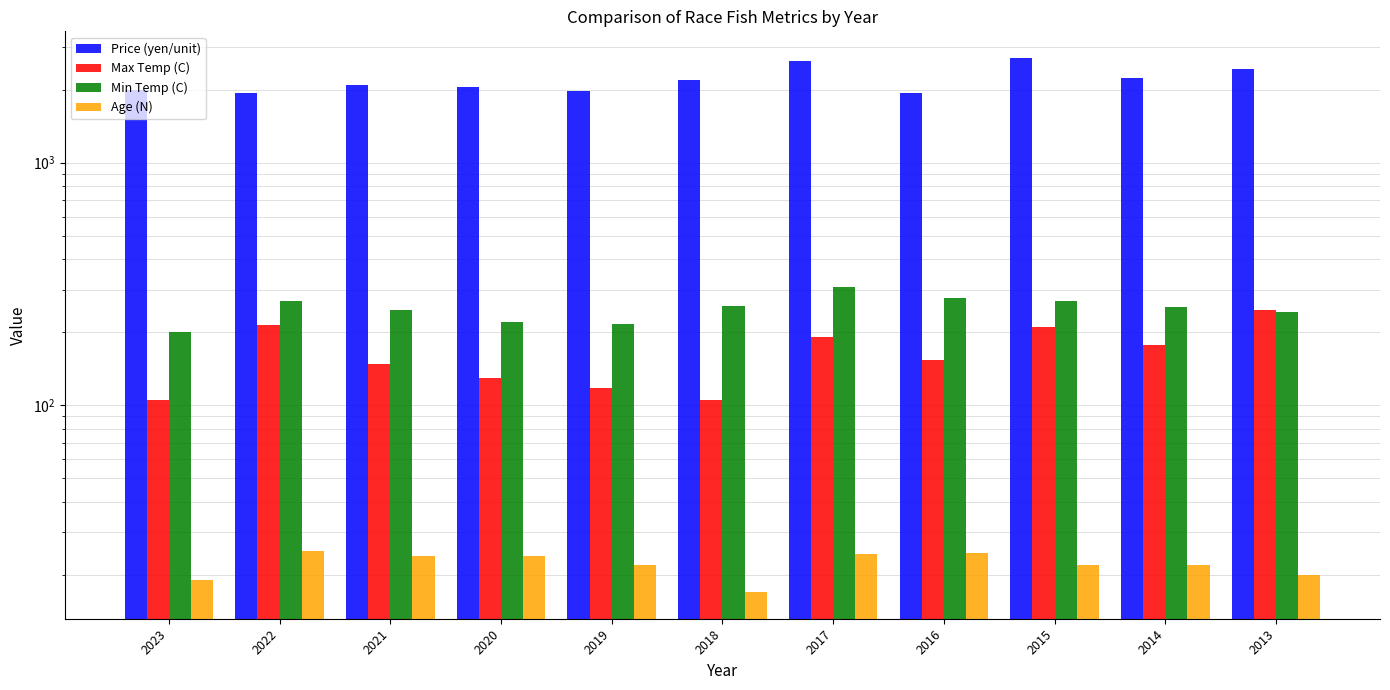

What is the difference between the Max Temp (C) values at 2020 and 2019?

12.5